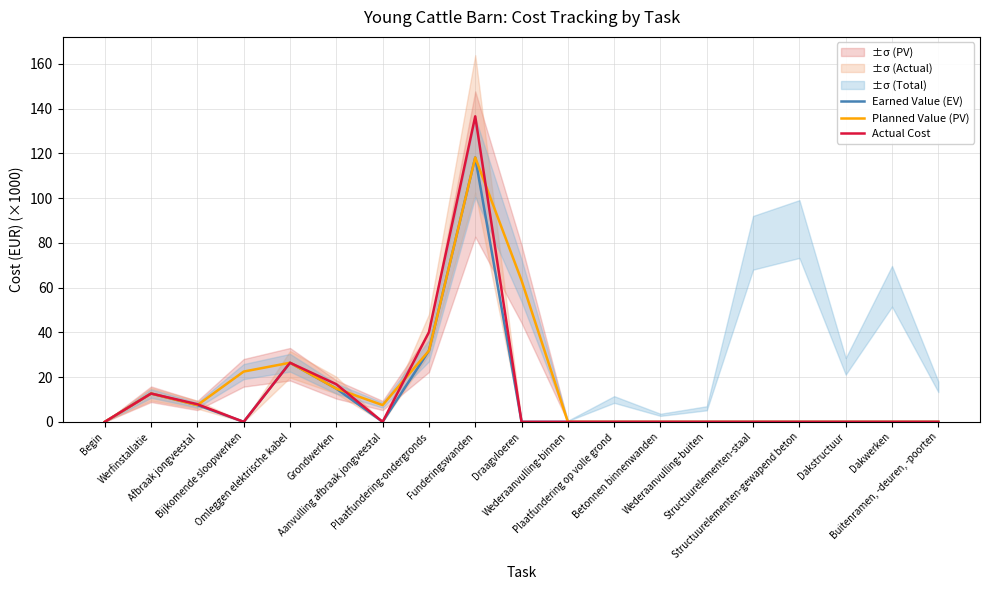

Between Werfinstallatie and Omleggen elektrische kabel, which is larger?

Omleggen elektrische kabel